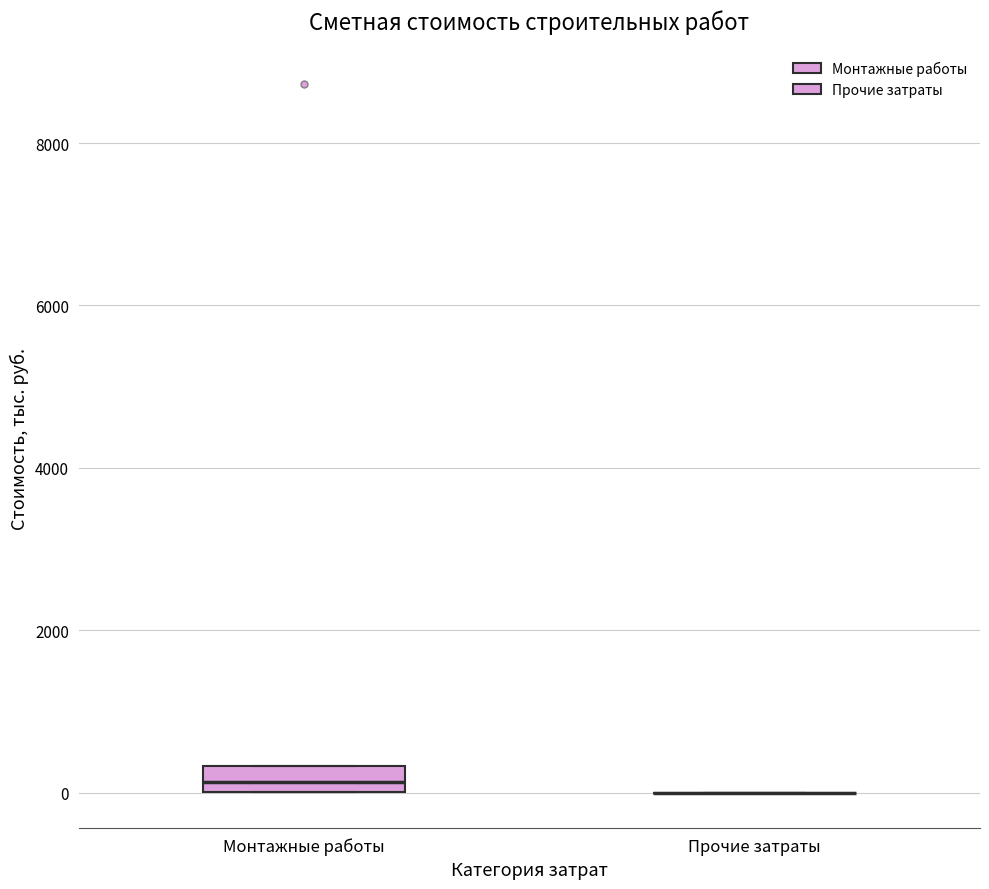

Reading left to right, read every box against the y-axis: the position of its median line, the range the box covers, and the ends of its whiskers. The values are not printed on the chart, so give them approximately, as read against the axis.

Монтажные работы: median 200, box 0 to 400, whiskers 0 to 400
Прочие затраты: box collapsed to a line at 0, whiskers 0 to 0